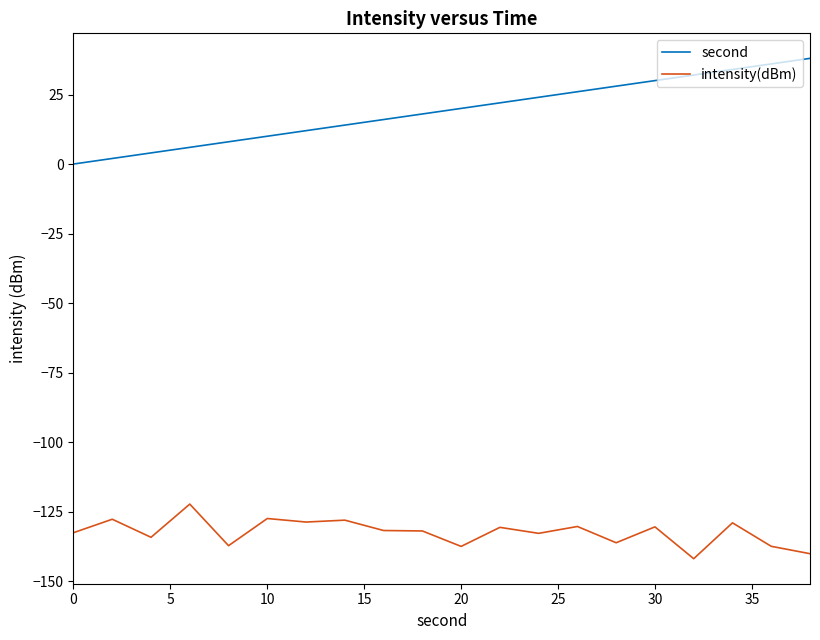

True or false: second and intensity(dBm) cross at least once.

False